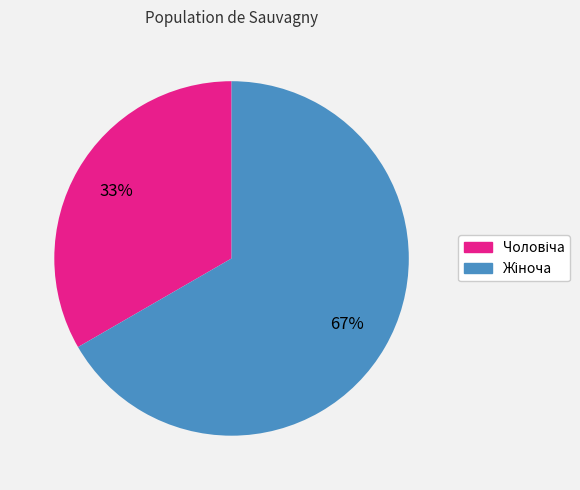

Is there a majority slice in this chart?

Yes